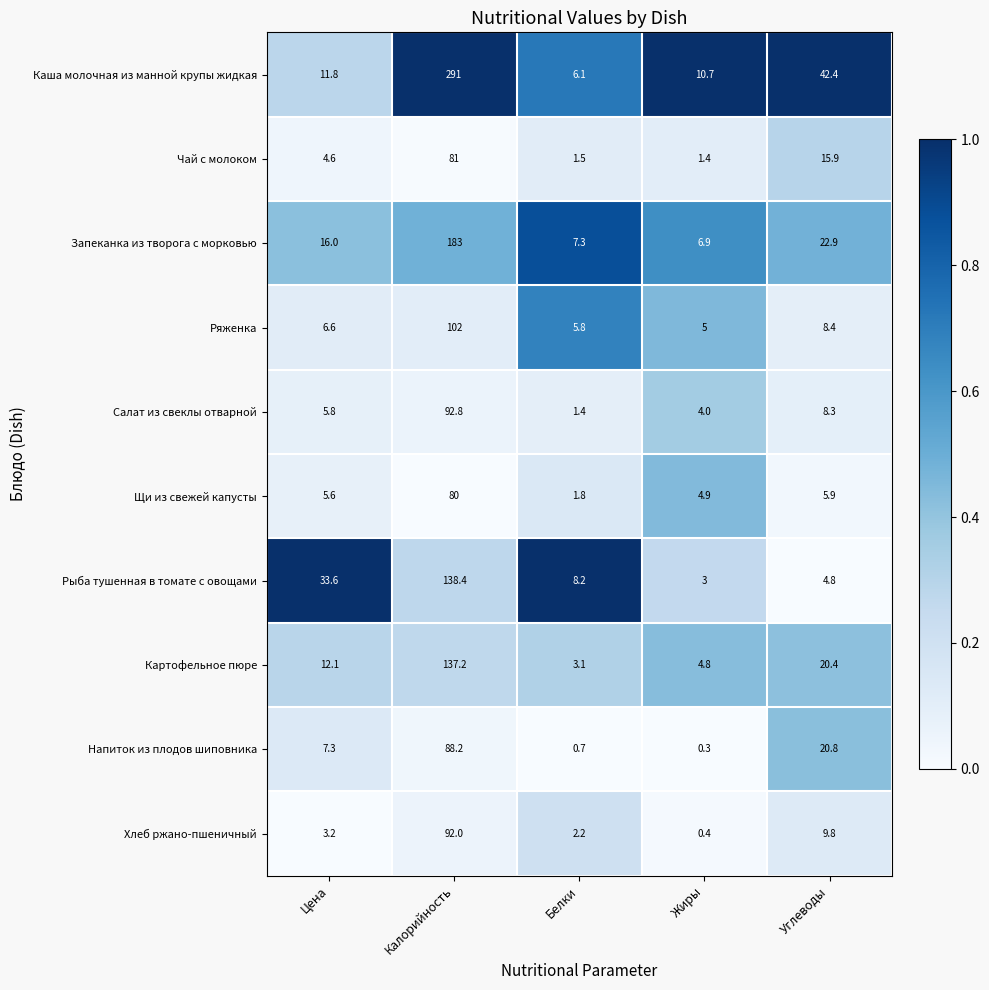

The value of Запеканка из творога с морковью at Цена is 21.9. True or false?

False